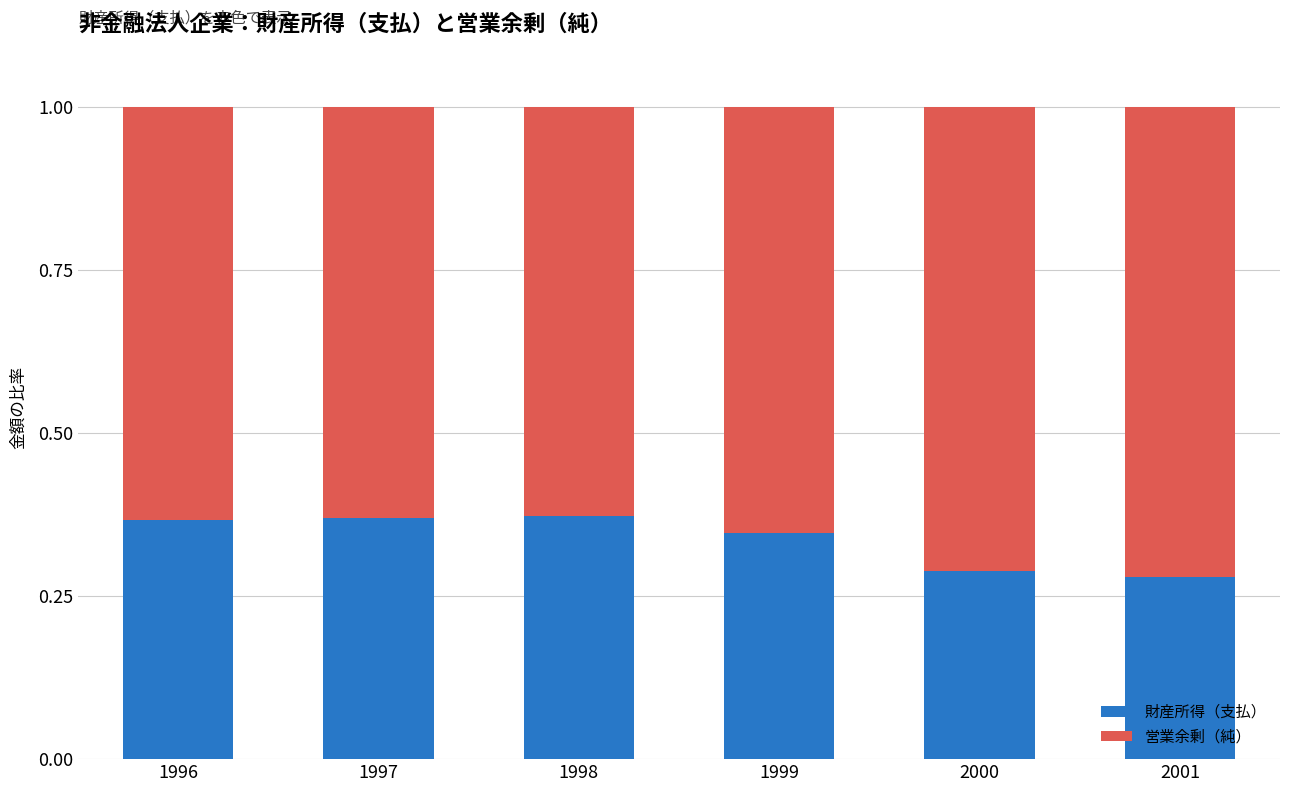

What is the total value across all series at 2000?

1.0